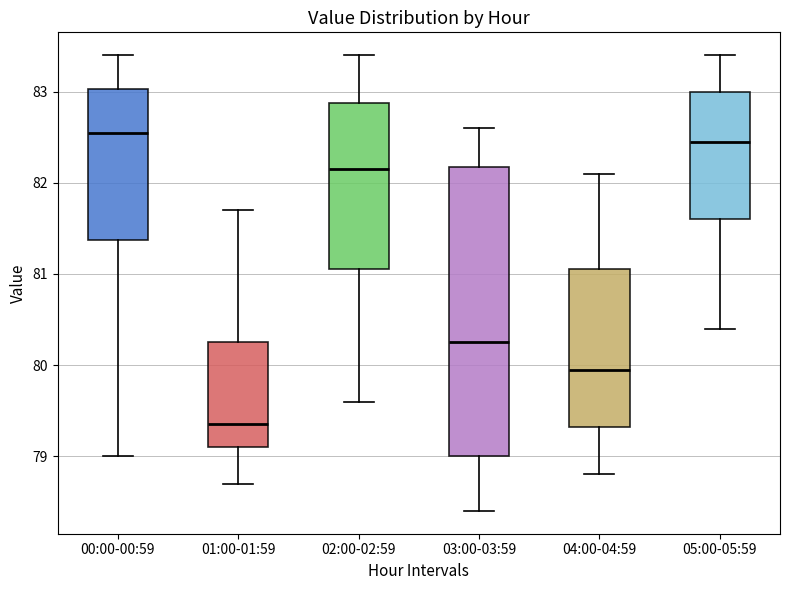

Comparing the boxes themselves (not the whiskers), which one is the tallest?

03:00-03:59